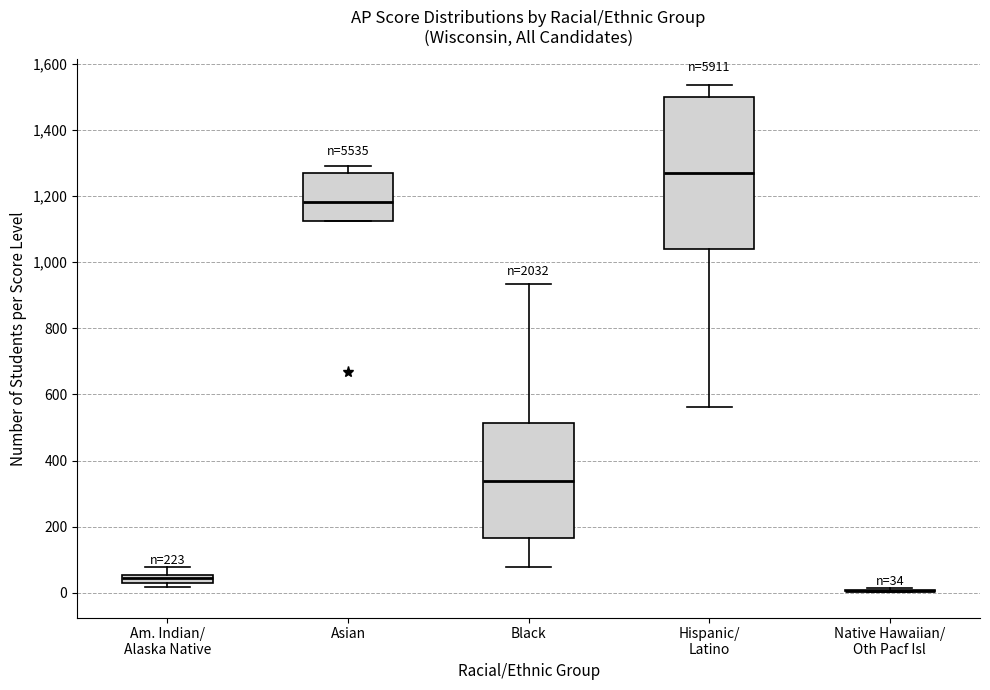

Comparing the boxes themselves (not the whiskers), which one is the tallest?

Hispanic/ Latino